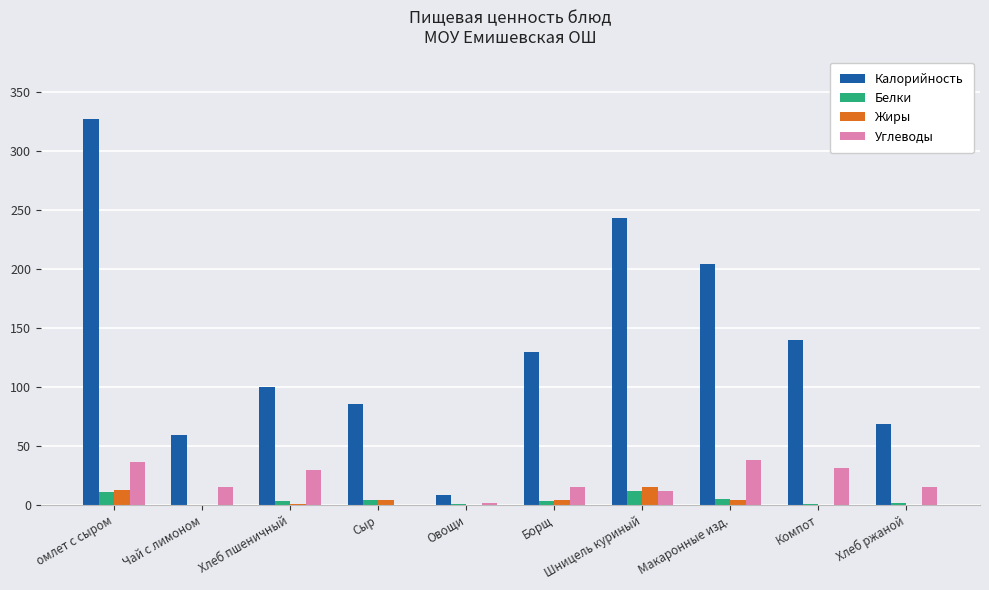

What value does the Жиры series have at Шницель куриный?

15.0